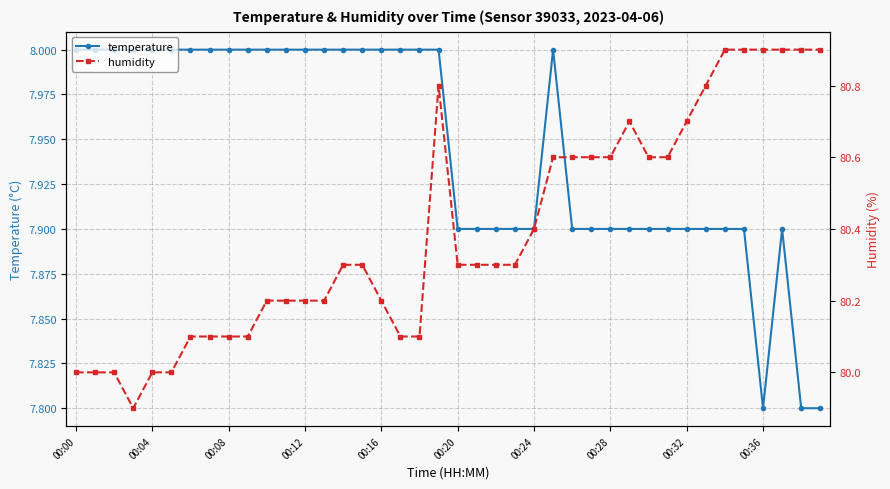

What position from the right is 23?

17